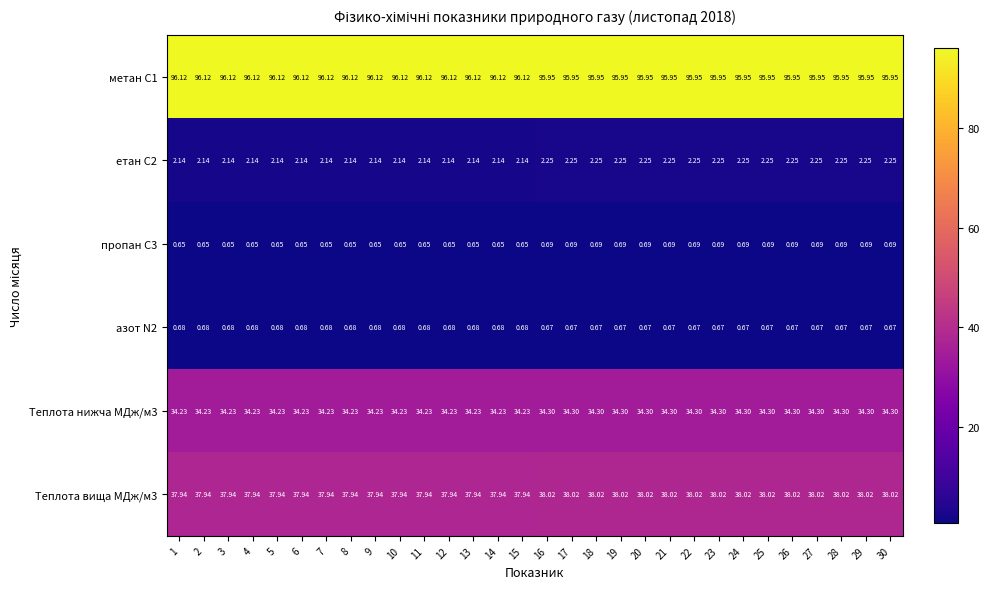

Count the number of data series in this chart.

6